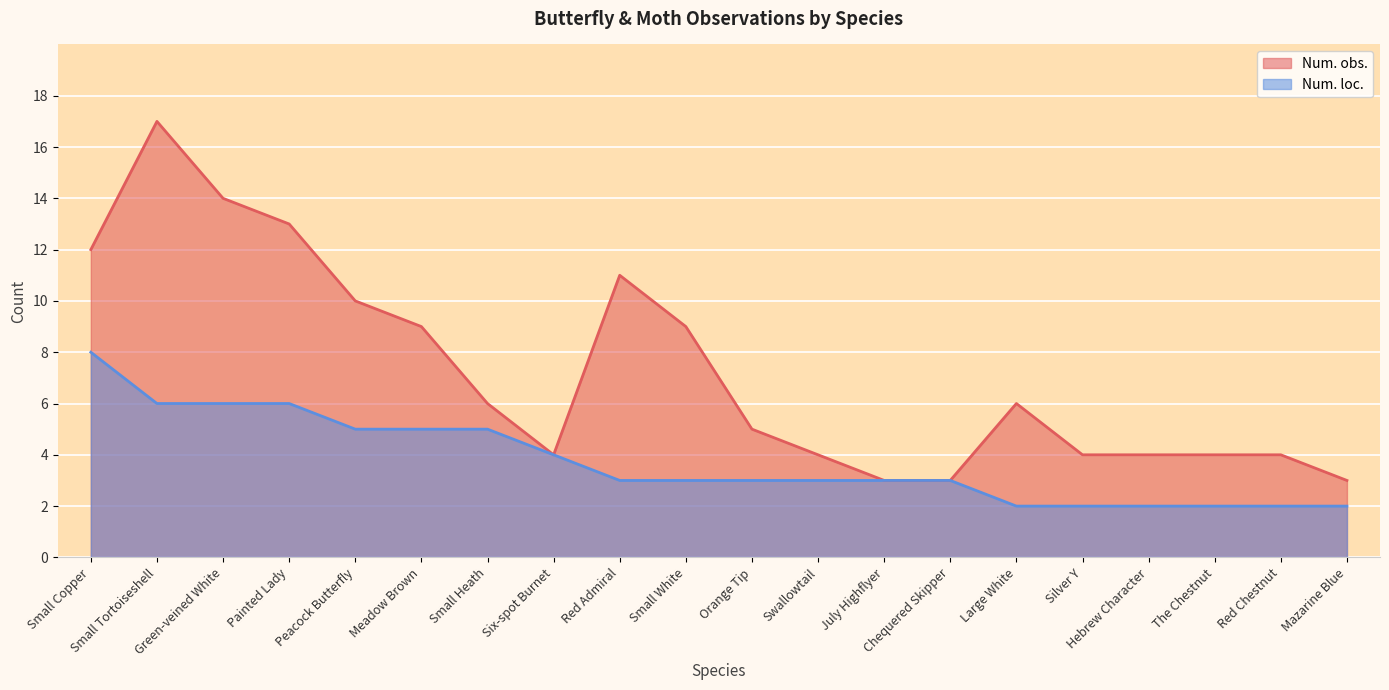

Which category has the highest value across all series?

Small Tortoiseshell